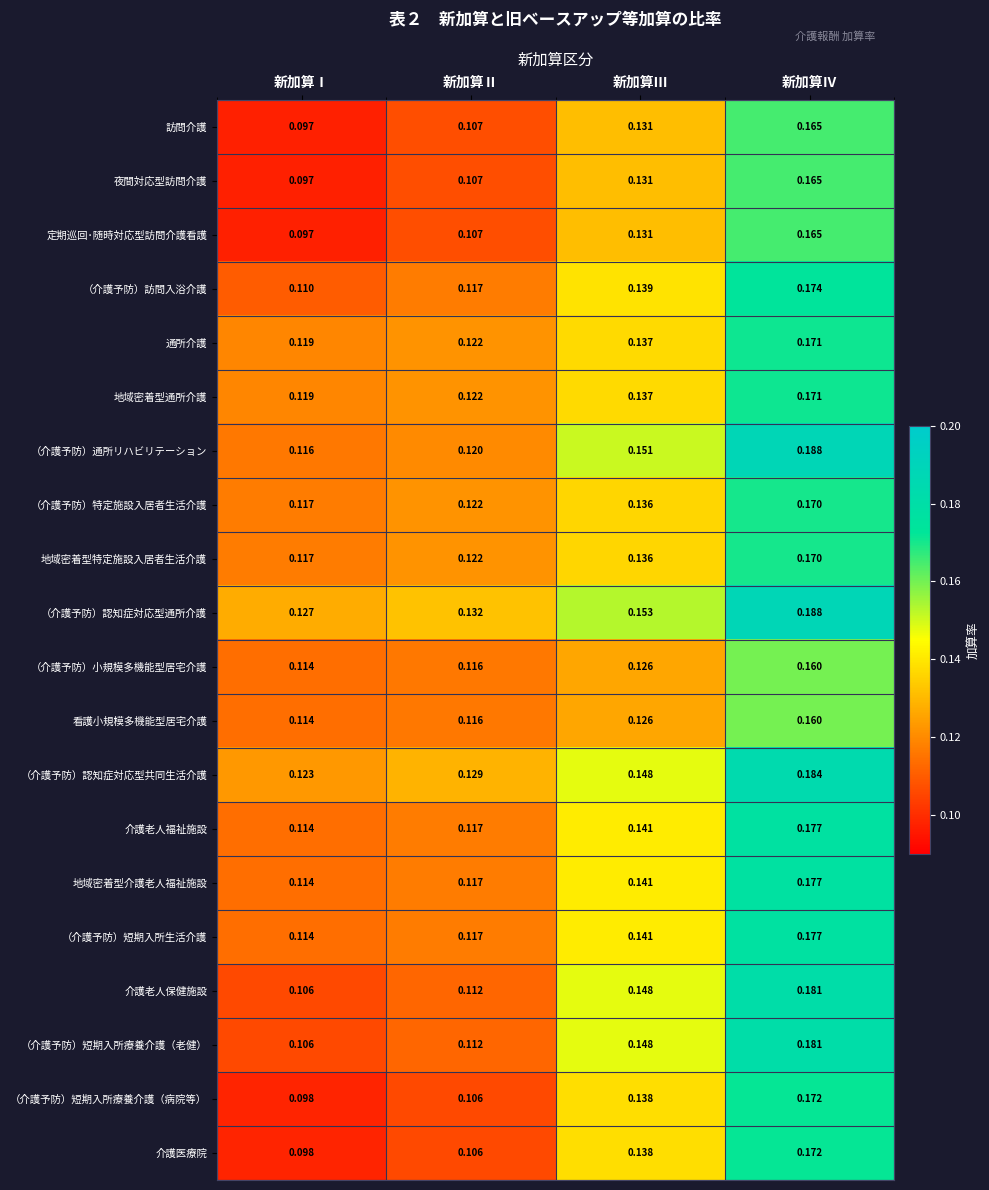

Which label corresponds to the smallest value in the chart?

新加算Ⅰ